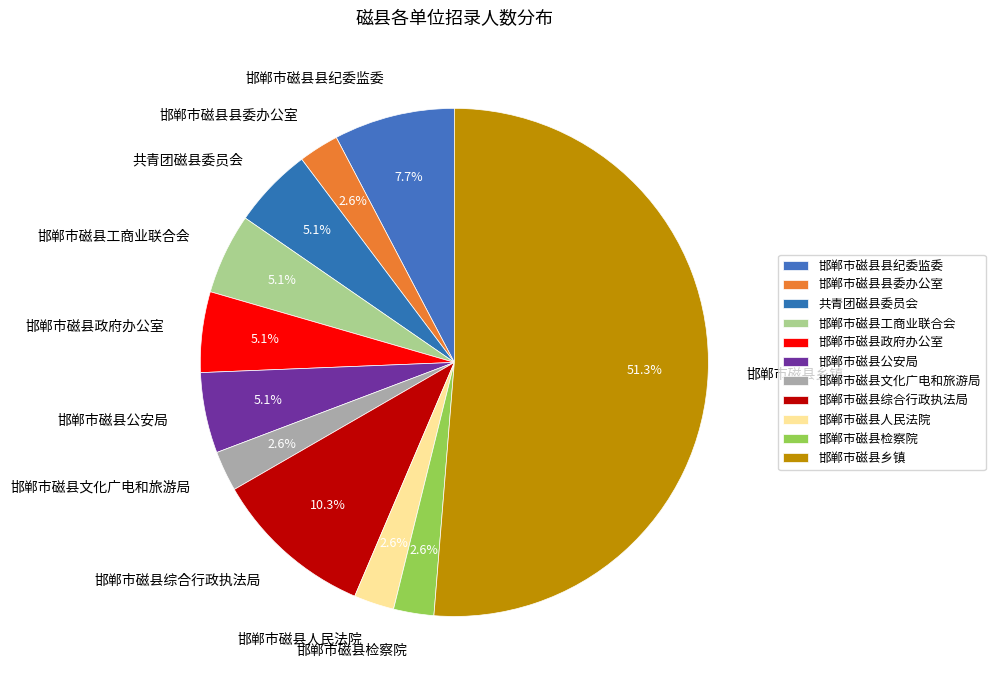

What percentage do 邯郸市磁县县委办公室 and 邯郸市磁县县纪委监委 together represent?

10.3%